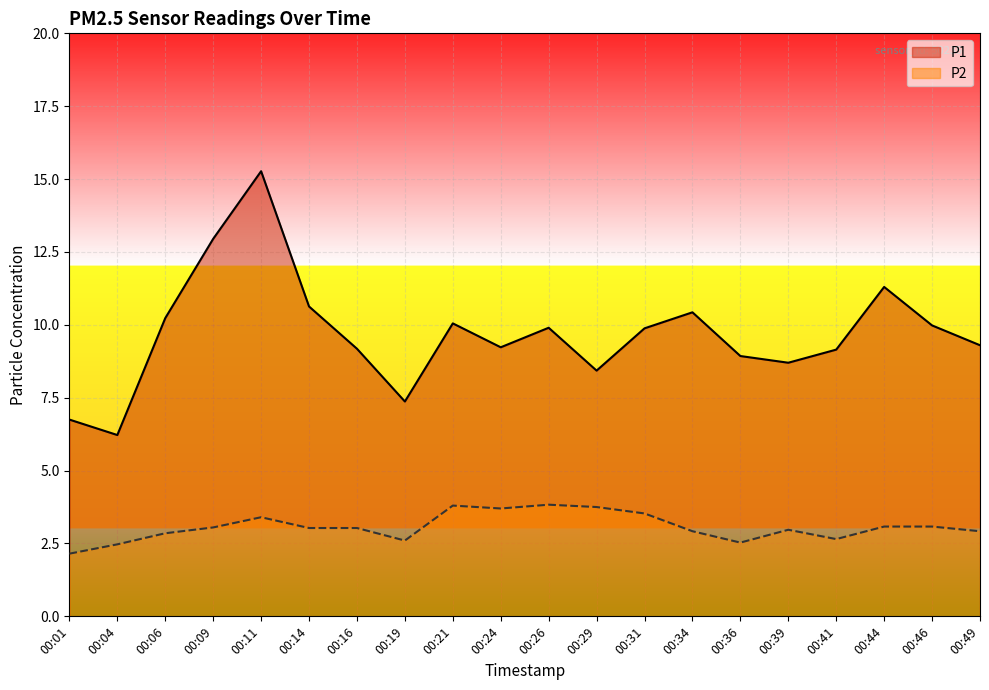

What is the value of the P2 point at the 1st from the left?

2.1